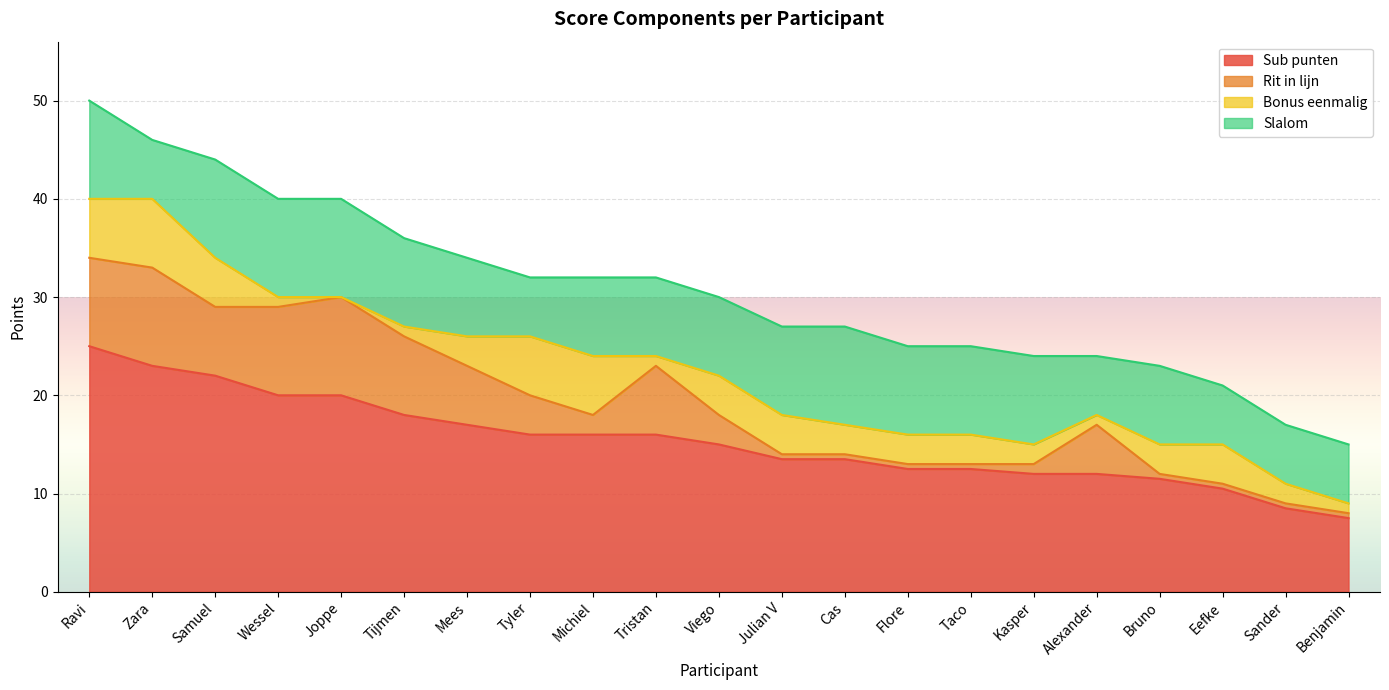

In Bonus eenmalig, how many points are higher than both neighbors (excluding endpoints)?

2